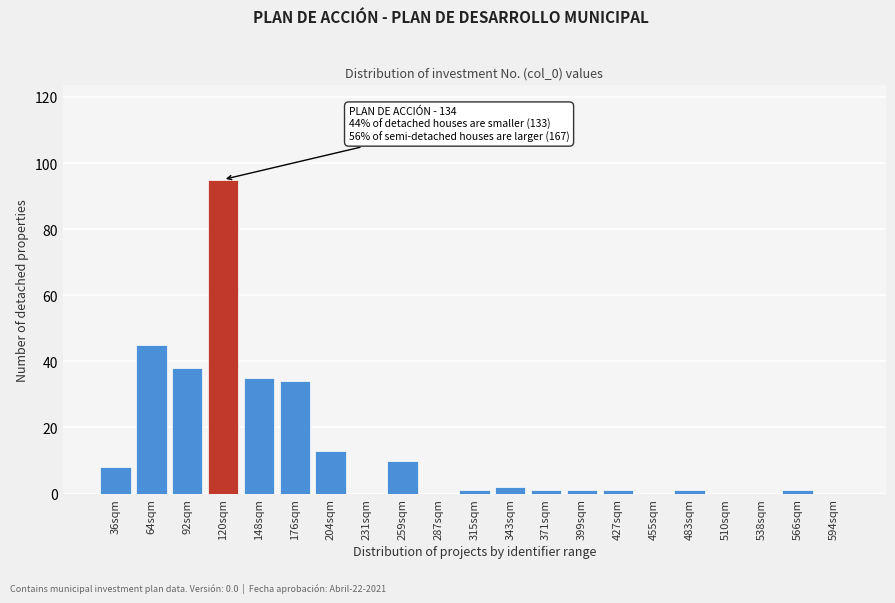

Reading left to right, list all the values displayed in this chart.

36sqm=8	64sqm=45	92sqm=38	120sqm=95	148sqm=35	176sqm=34	204sqm=13	231sqm=0	259sqm=10	287sqm=0	315sqm=1	343sqm=2	371sqm=1	399sqm=1	427sqm=1	455sqm=0	483sqm=1	510sqm=0	538sqm=0	566sqm=1	594sqm=0